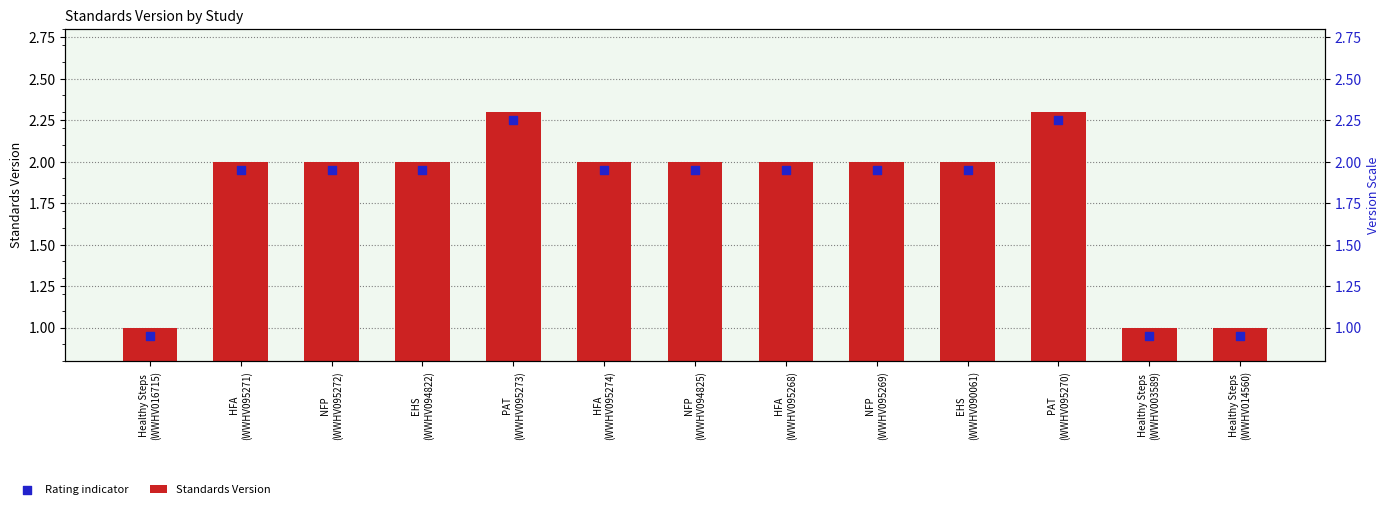

Which series contains the lowest Y value?

Rating indicator